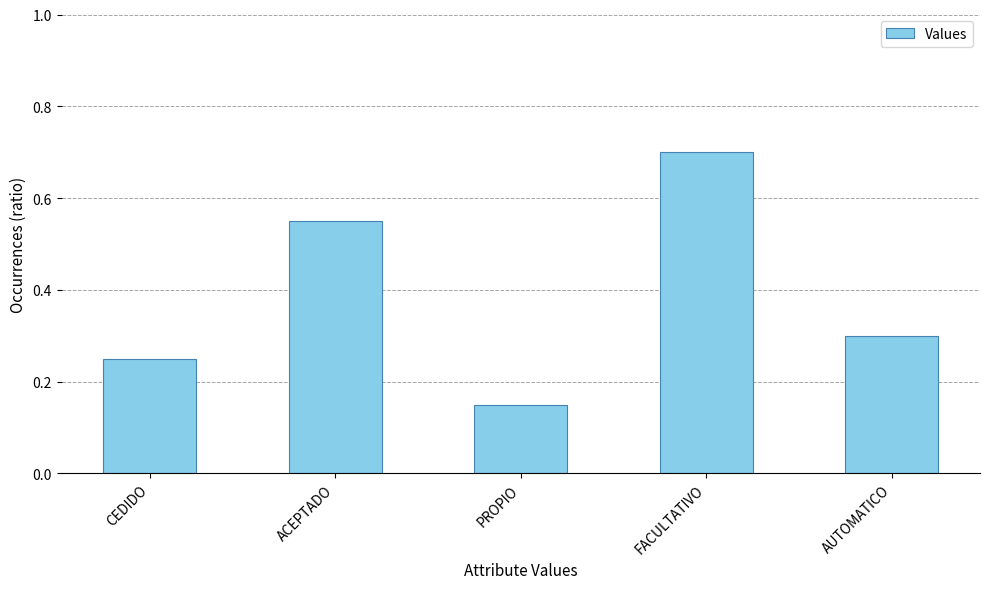

What is the greatest value displayed?

0.7